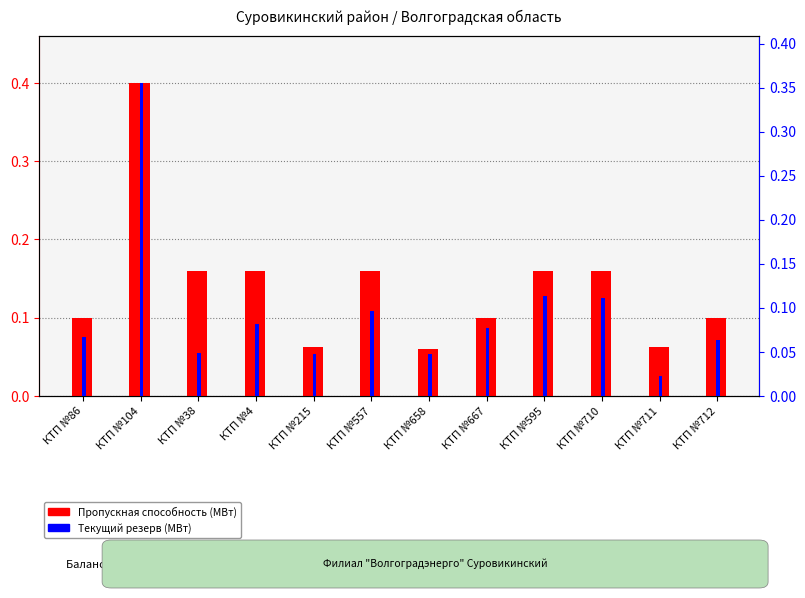

Read the Текущий резерв (МВт) value at КТП №86.

0.1